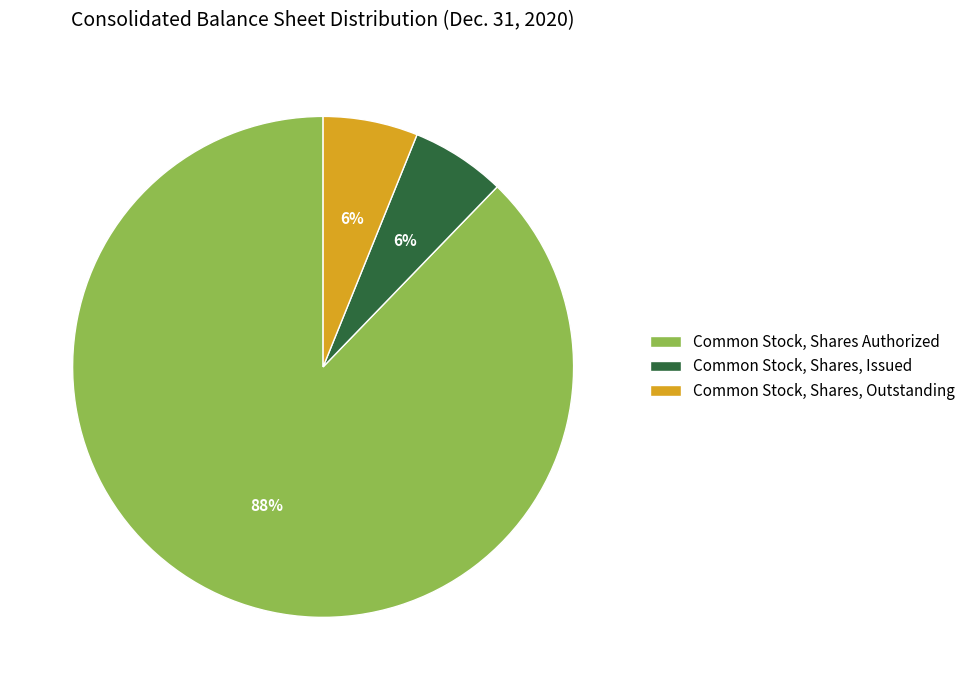

How many slices are in this pie chart?

3